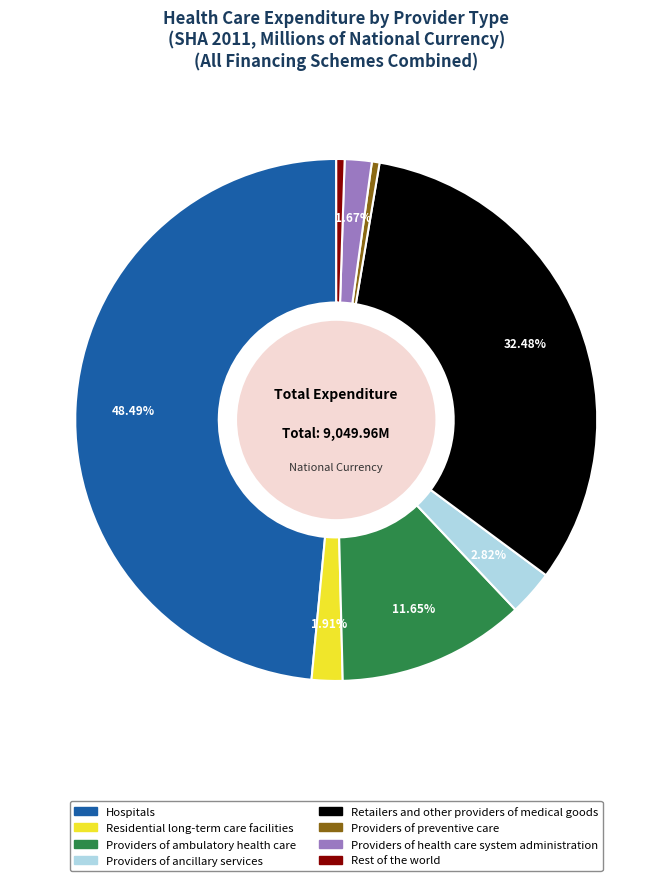

The Hospitals slice represents 56% of the pie. True or false?

False